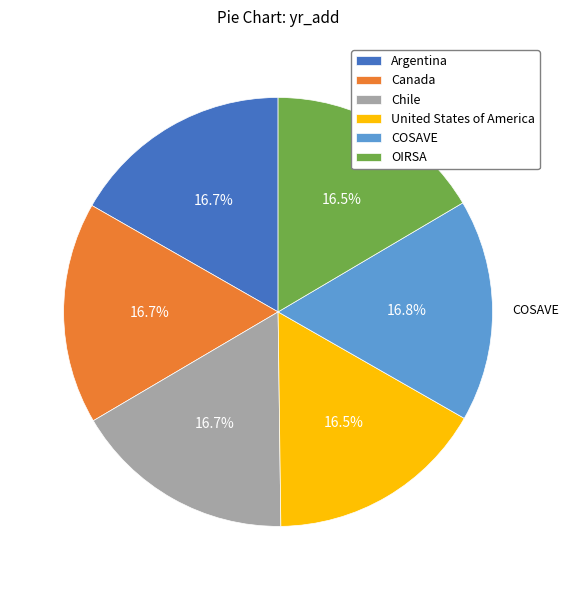

What percentage is the COSAVE slice, to the nearest percent?

17%